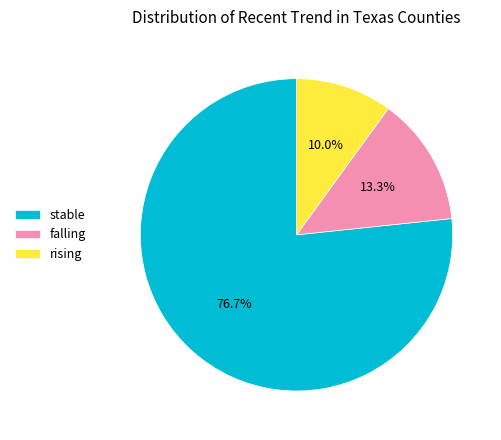

What percentage is the falling slice, to the nearest percent?

13%